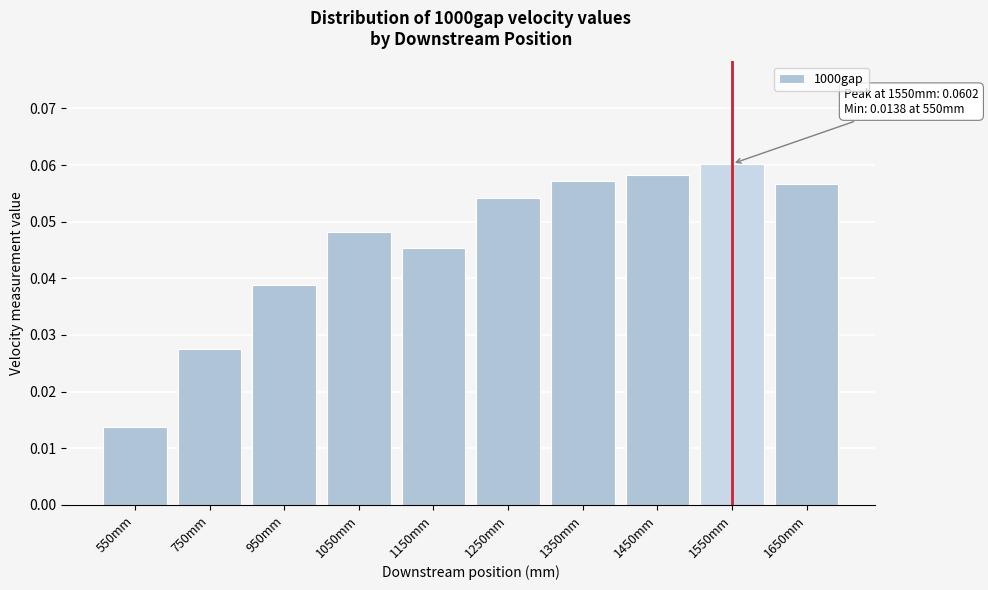

At which category does the chart reach its peak across all series?

1550mm